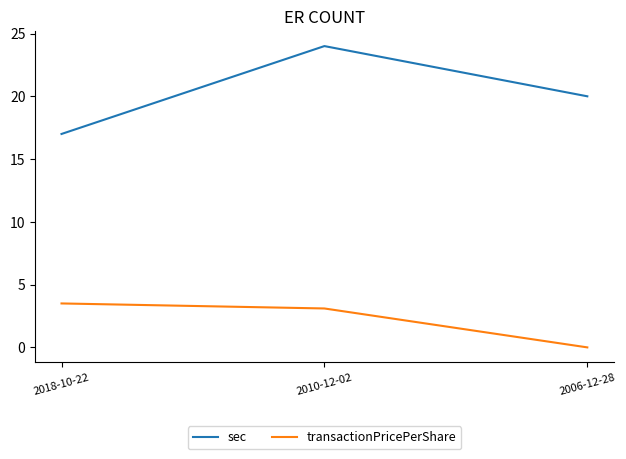

What position from the left is 2006-12-28?

3